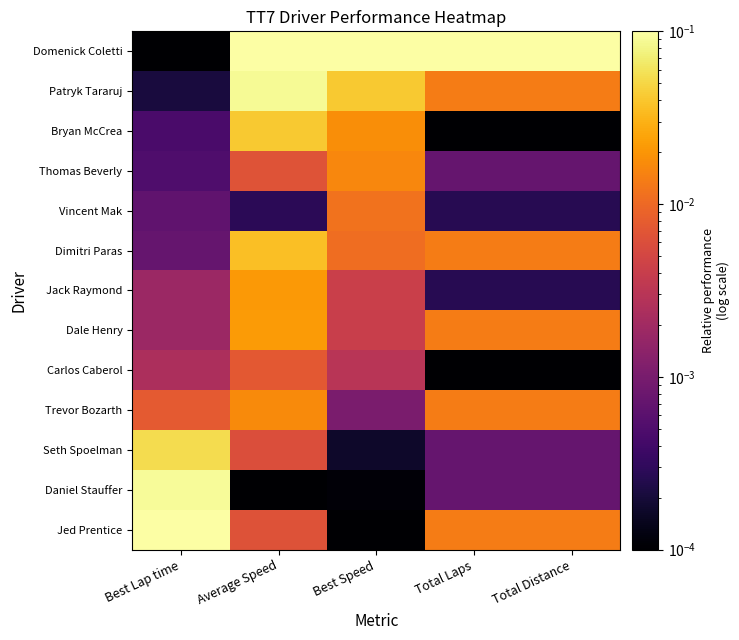

Which series has the largest range (max minus min)?

Domenick Coletti